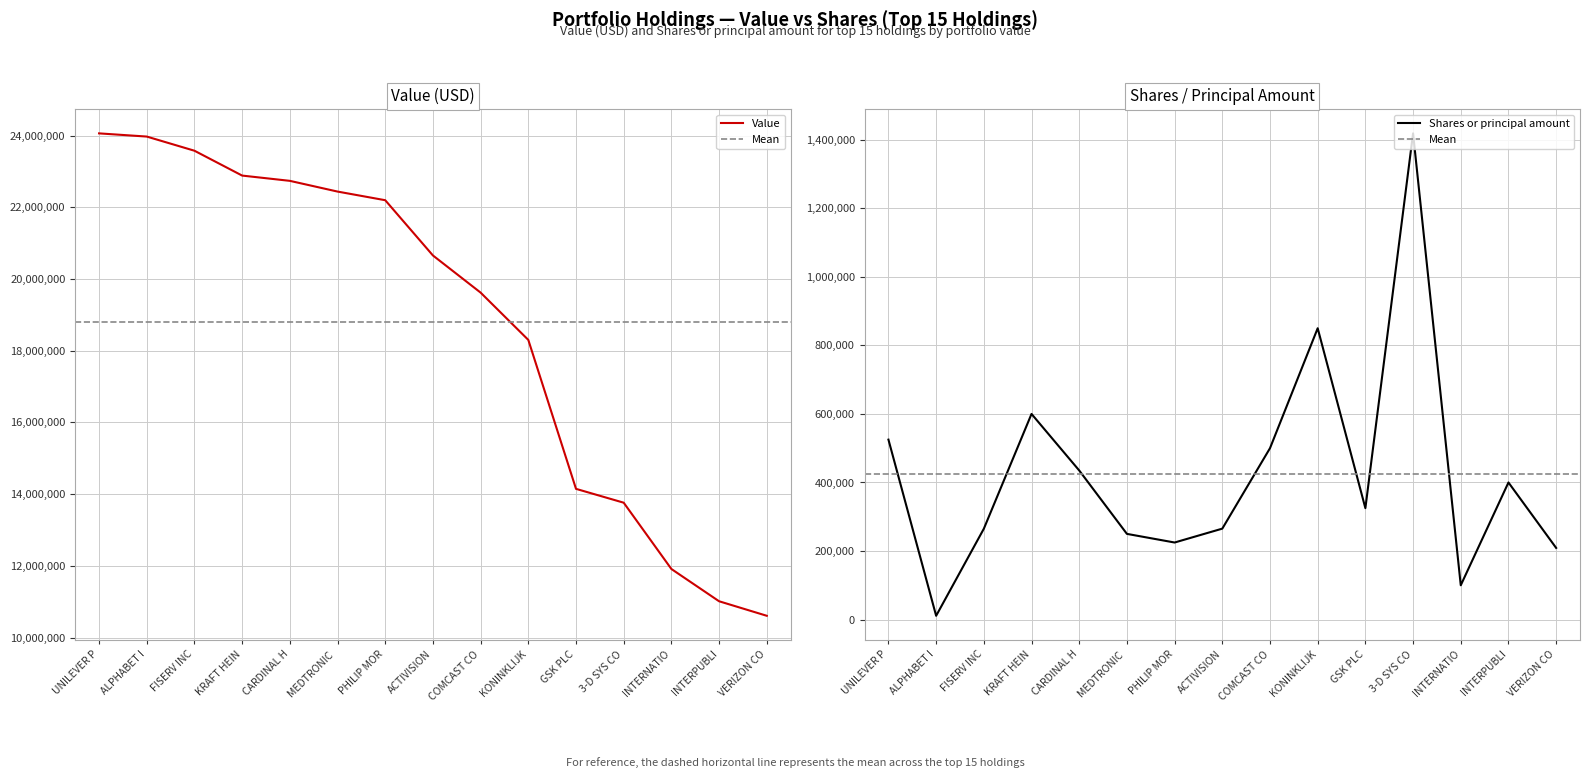

Where is Value nearest to the value 17334000?

KONINKLIJK